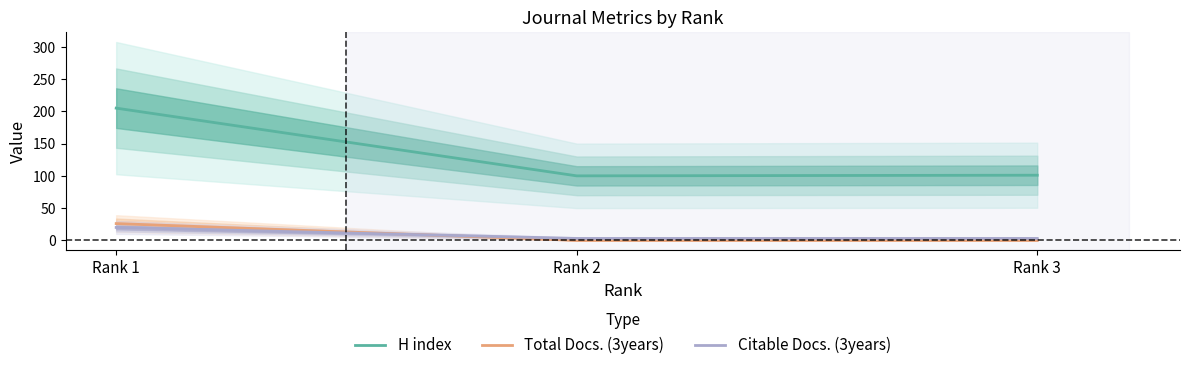

Reading left to right, extract all data points from this chart.

H index: Rank 1=205	Rank 2=100	Rank 3=101
Total Docs. (3years): Rank 1=26	Rank 2=0	Rank 3=0
Citable Docs. (3years): Rank 1=20	Rank 2=3	Rank 3=3